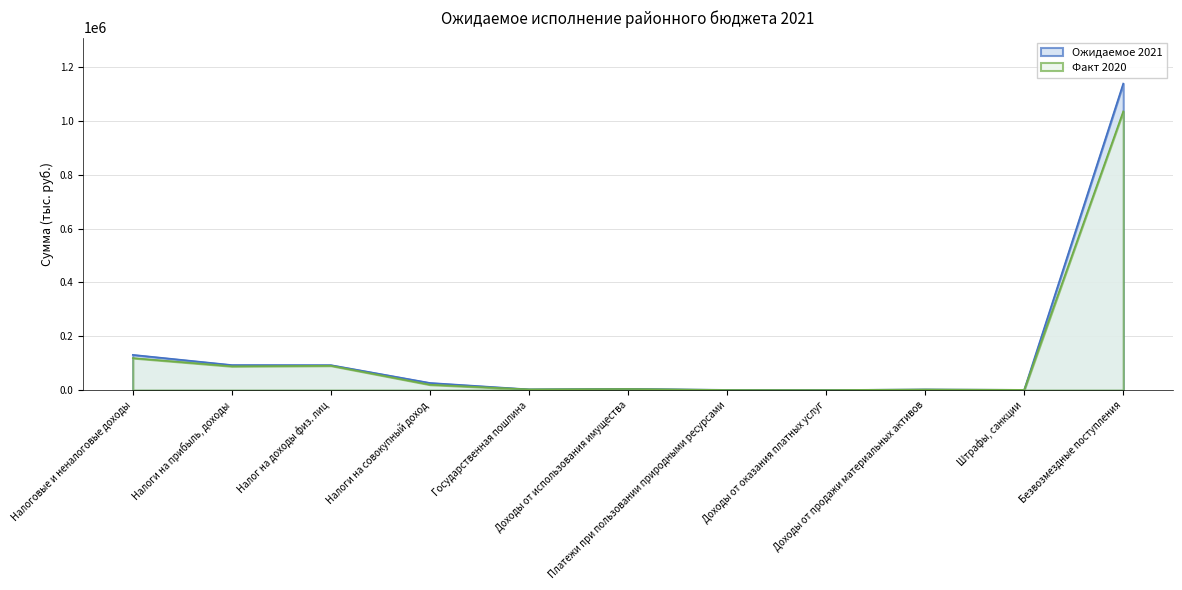

Which series changed the most between Налоги на прибыль, доходы and Безвозмездные поступления?

Ожидаемое 2021